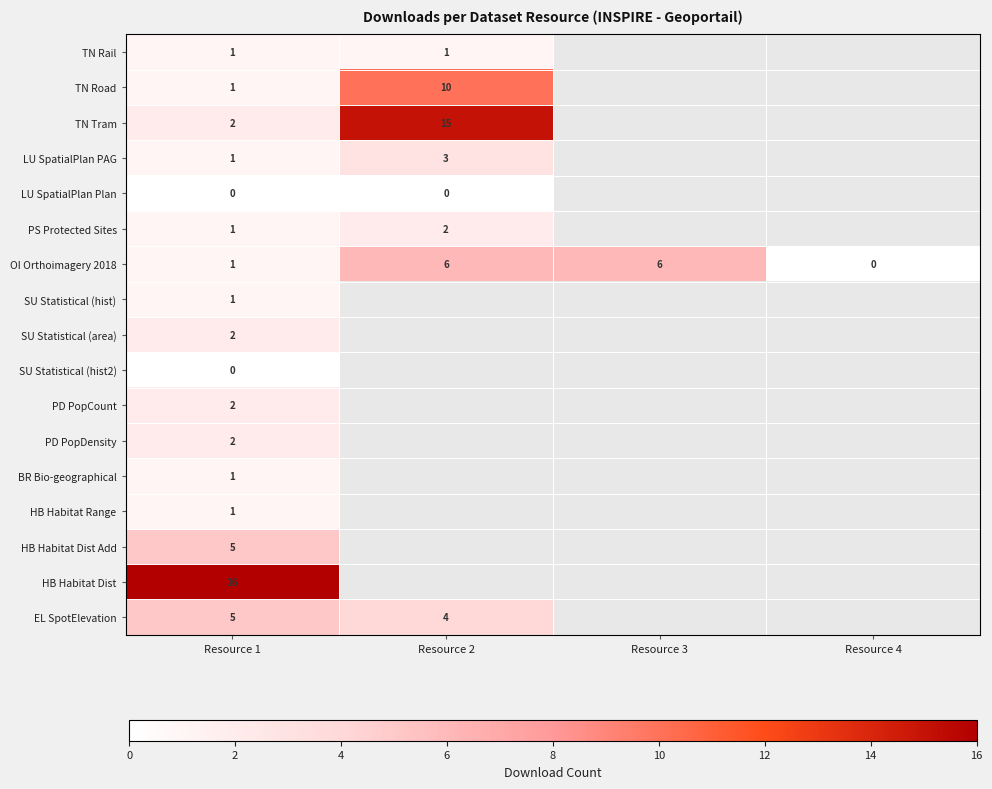

Count the number of categories in the chart.

4